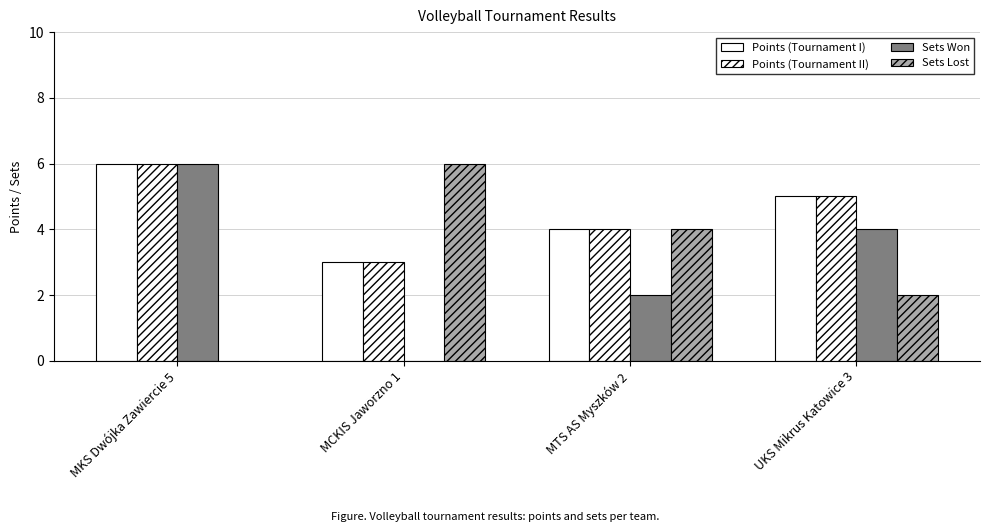

The value of Sets Lost at MKS Dwójka Zawiercie 5 is 0. True or false?

True